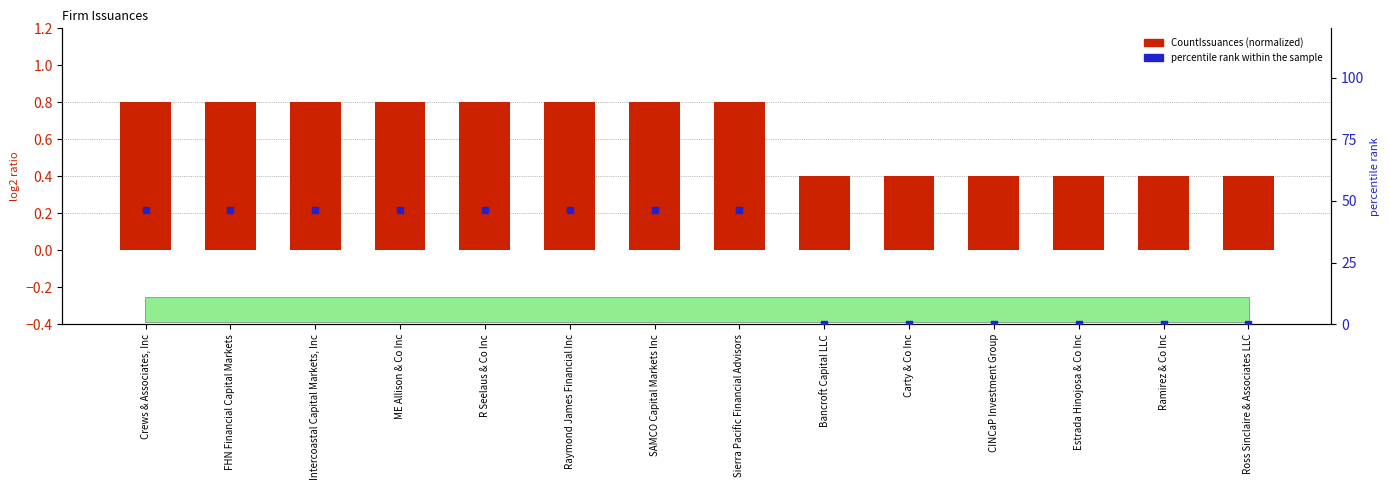

What is the total value across all series at Carty & Co Inc?

0.4